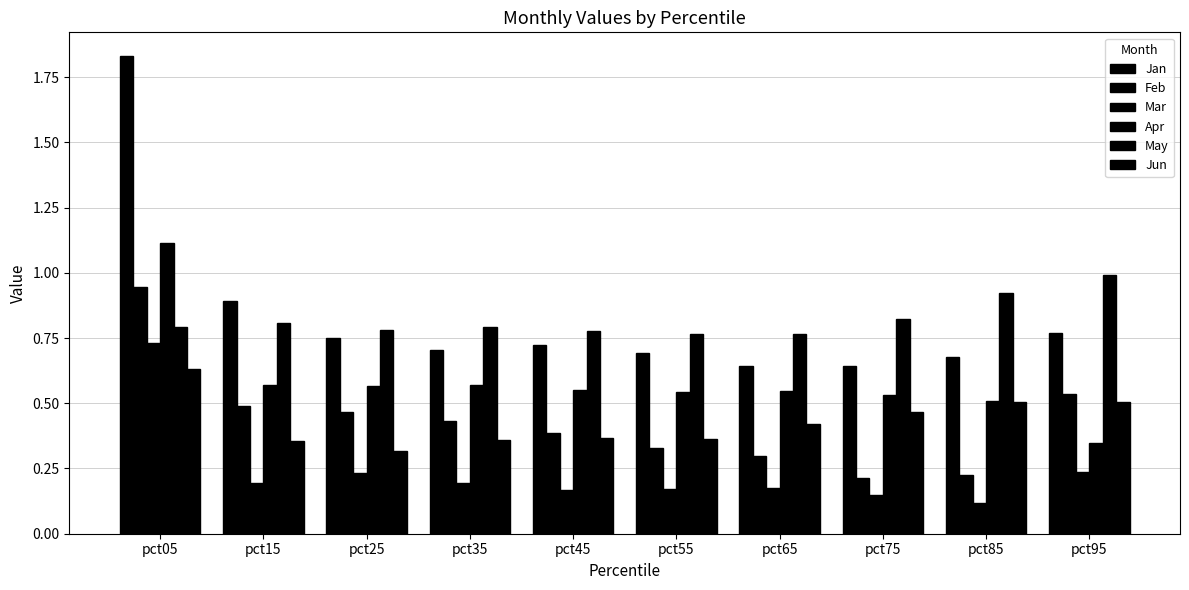

Does the chart contain any negative values?

No